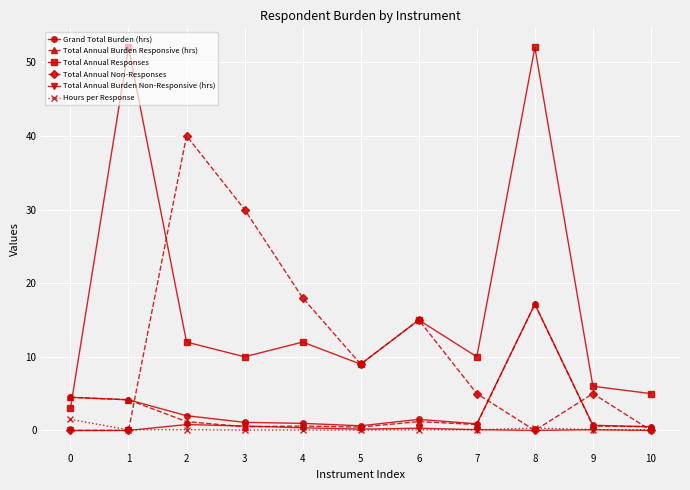

True or false: Total Annual Non-Responses has more than 2 points higher than both neighbors.

True